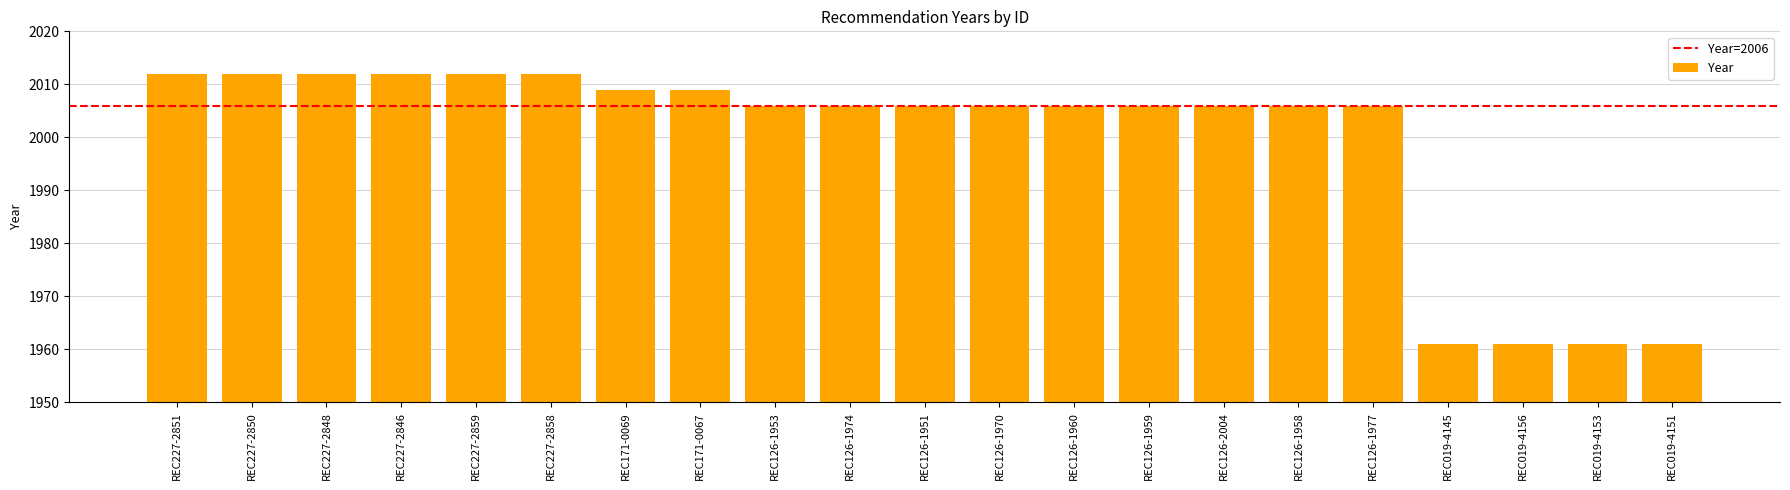

What is the difference between the maximum and second lowest values?

51